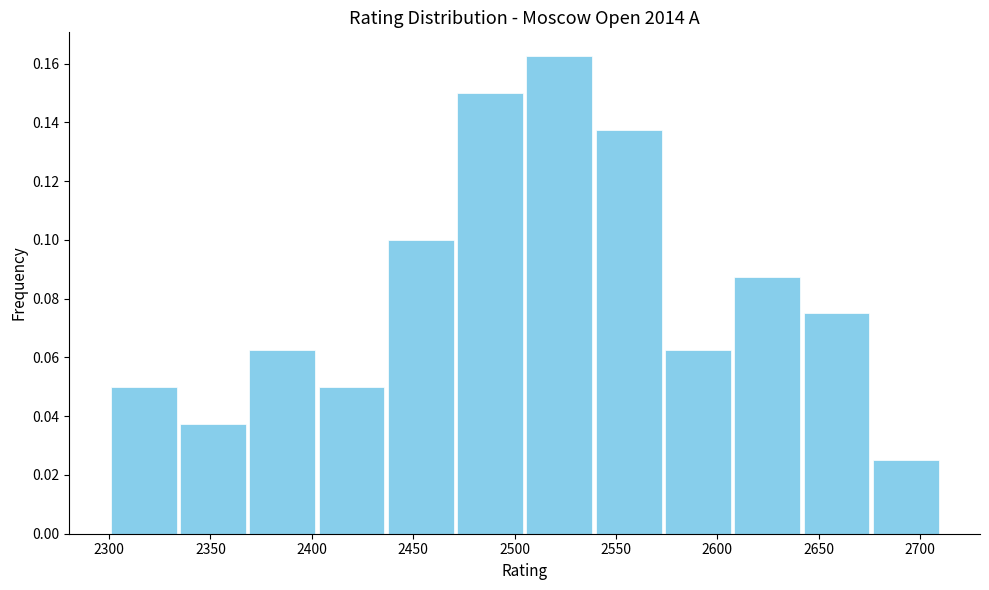

Reading left to right, transcribe this chart: for each bar, give the range it covers on the x-axis and its height. Neither the bar edges nor the heights are printed on the chart, so give them approximately, as read against the axes.

2300 to 2335: 0.050
2335 to 2370: 0.038
2370 to 2405: 0.062
2405 to 2435: 0.050
2435 to 2470: 0.100
2470 to 2505: 0.150
2505 to 2540: 0.162
2540 to 2575: 0.138
2575 to 2610: 0.062
2610 to 2640: 0.088
2640 to 2675: 0.076
2675 to 2710: 0.026